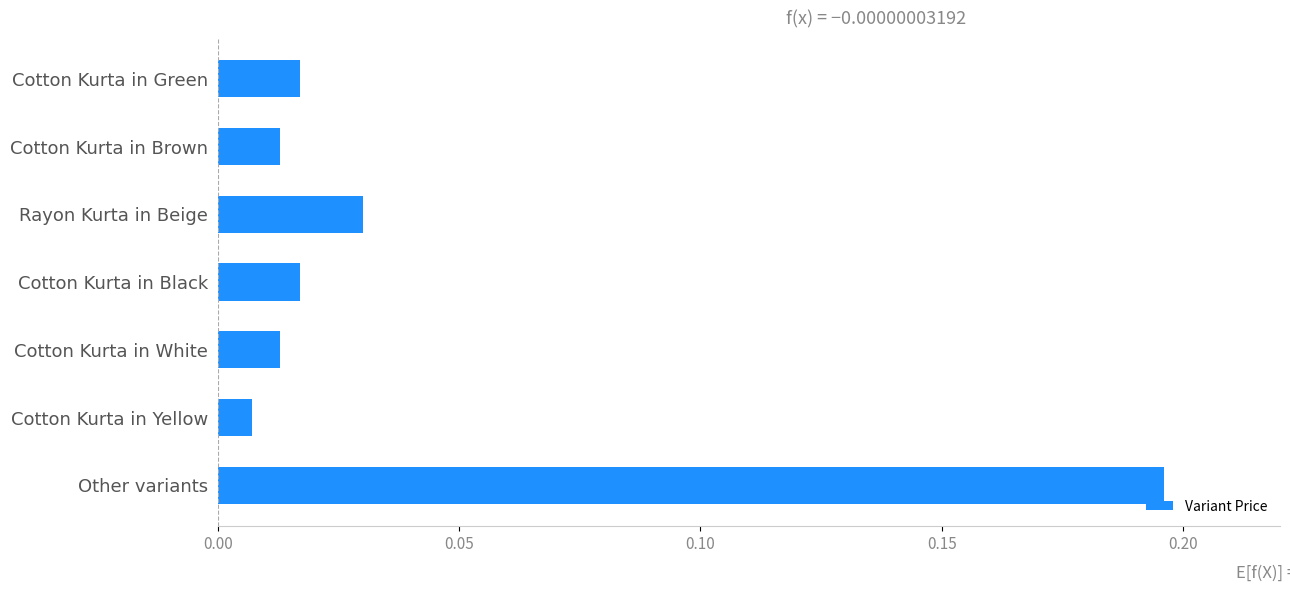

Are the bars grouped side by side (vs. stacked)?

No